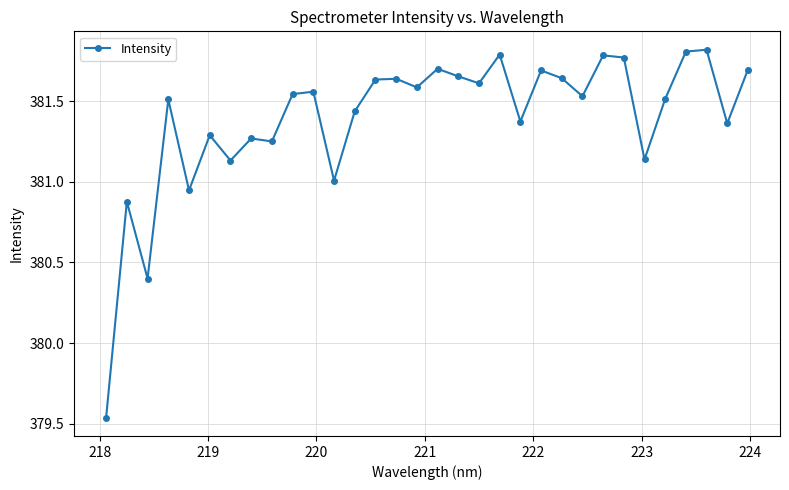

What is the difference between the maximum and minimum values?

2.3